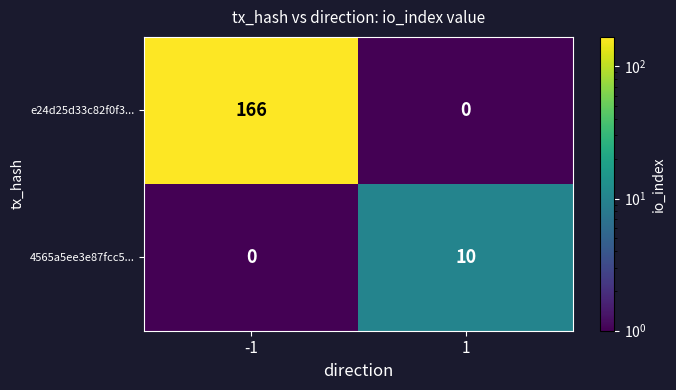

Count the number of data series in this chart.

2